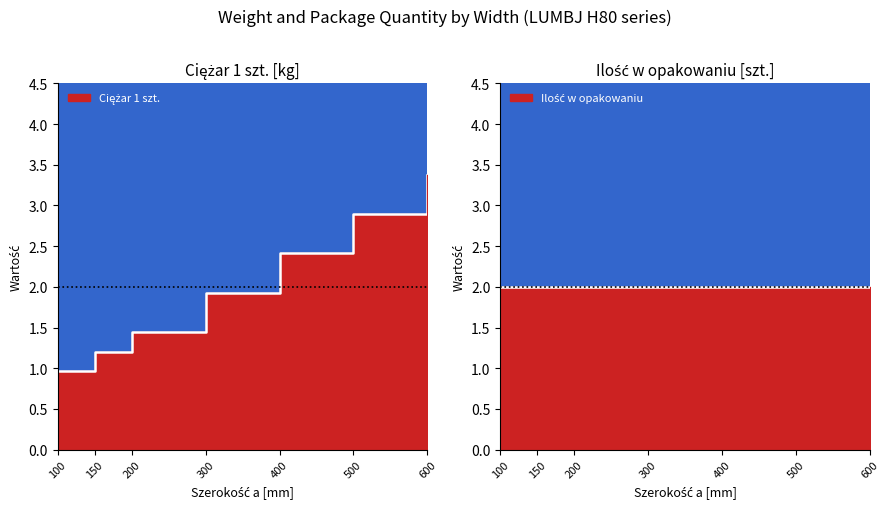

What is the value of the 5th point from the left?

2.4